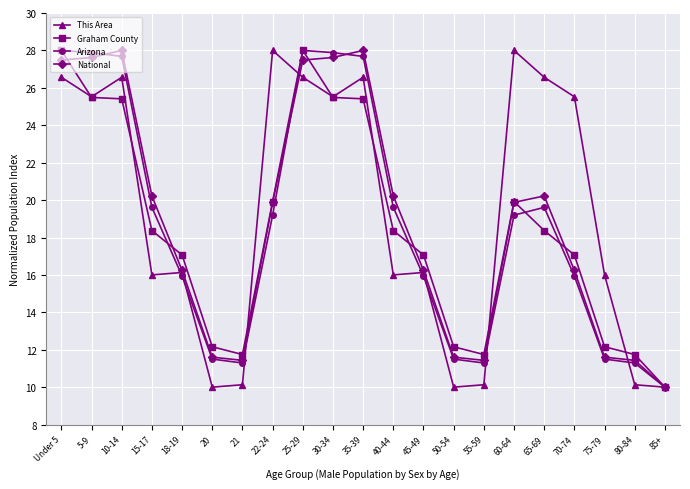

True or false: Arizona has more than 1 points higher than both neighbors.

True